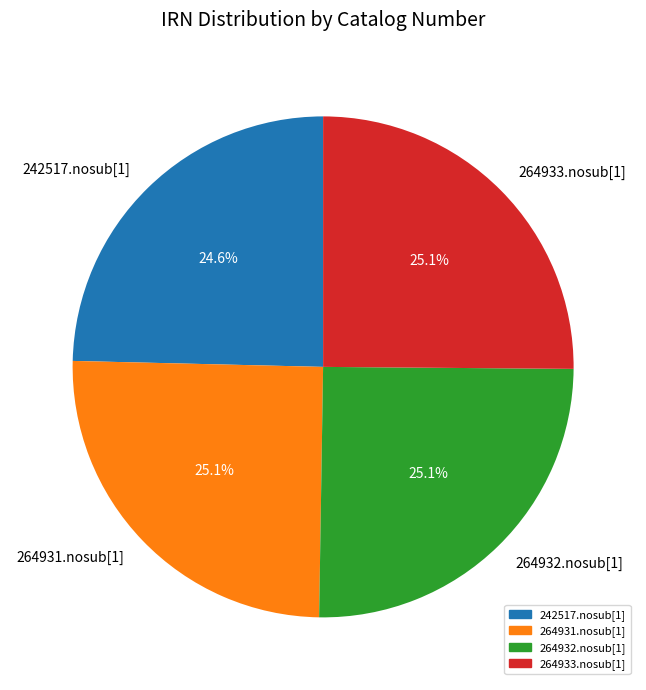

True or false: 264933.nosub[1] accounts for 25% of the total.

True